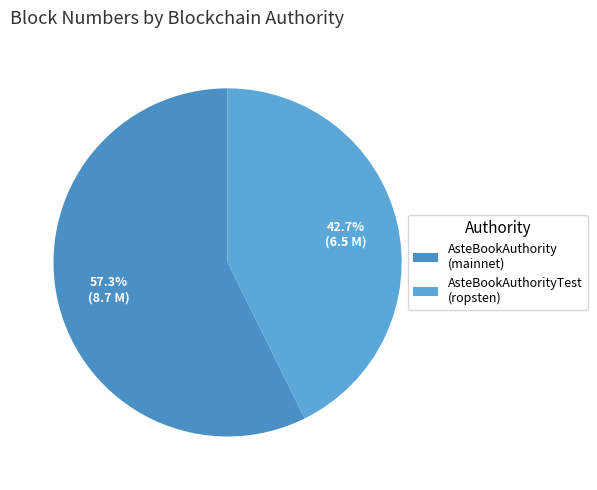

How many slices are in this pie chart?

2